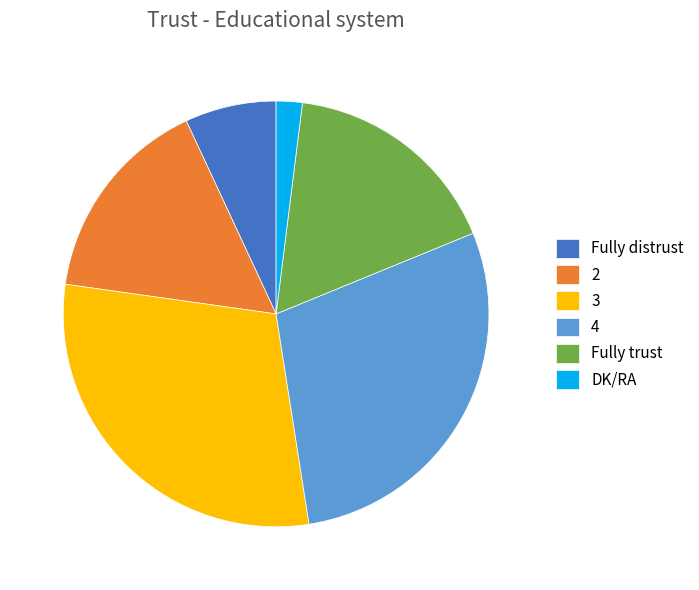

What is the largest slice in the pie chart?

3